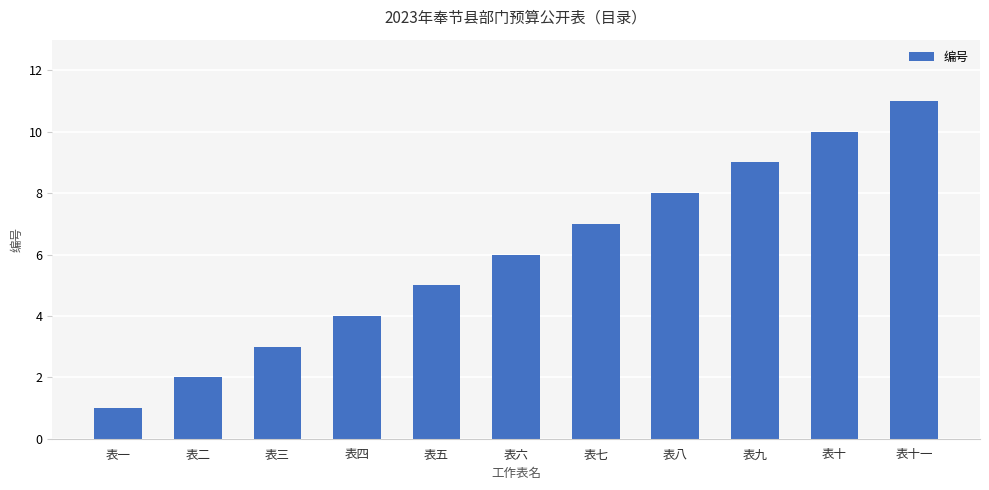

Is it true that the value at 表三 is 3?

True